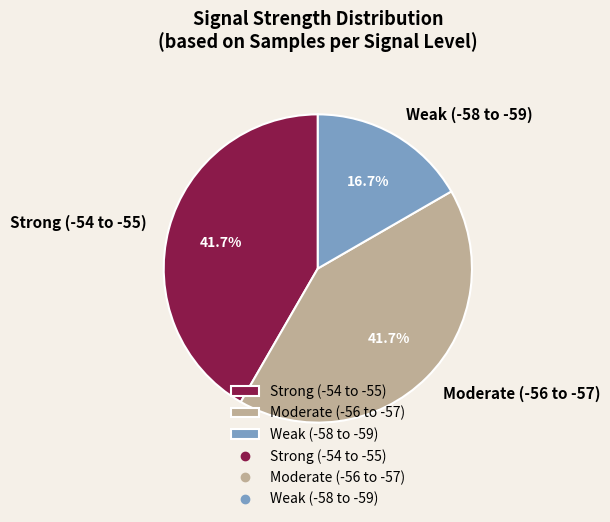

Does Strong (-54 to -55) account for over 50% of the chart?

No